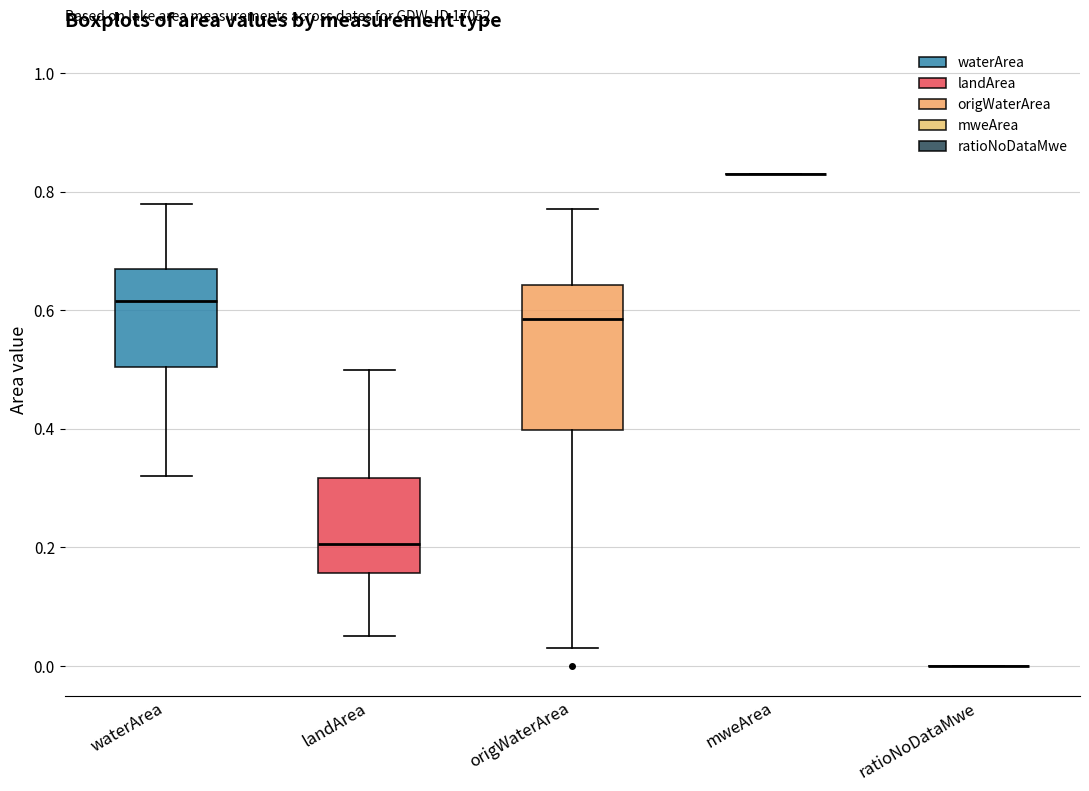

Reading left to right, transcribe this box plot: for each box, give where its median line is, the range the box spans, and where its two whiskers end, as read against the y-axis. The values are not printed on the chart, so give them approximately, as read against the axis.

waterArea: median 0.62, box 0.50 to 0.68, whiskers 0.32 to 0.78
landArea: median 0.20, box 0.16 to 0.32, whiskers 0.06 to 0.50
origWaterArea: median 0.58, box 0.40 to 0.64, whiskers 0.04 to 0.78
mweArea: box collapsed to a line at 0.84, whiskers 0.84 to 0.84
ratioNoDataMwe: box collapsed to a line at 0.00, whiskers 0.00 to 0.00